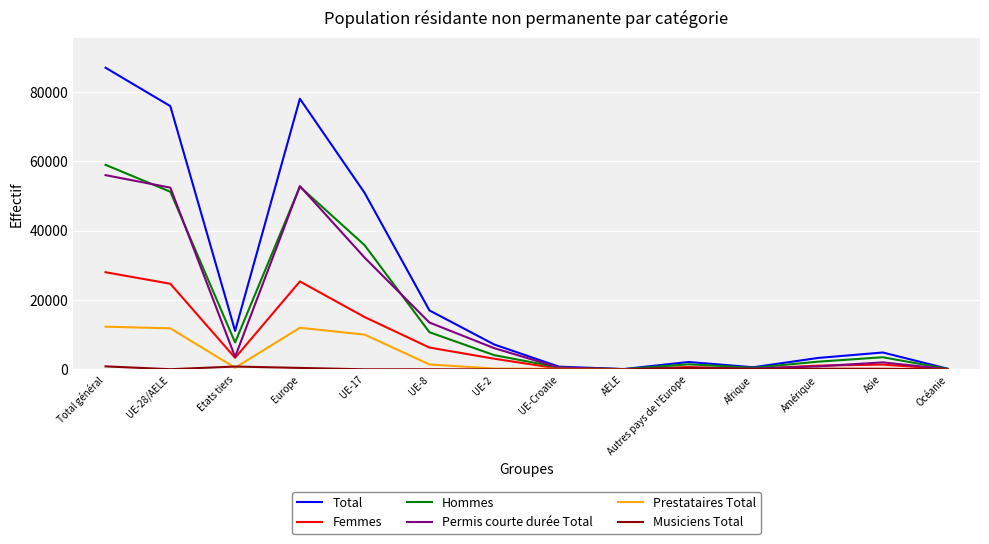

At which category does Permis courte durée Total reach its first local peak?

Europe